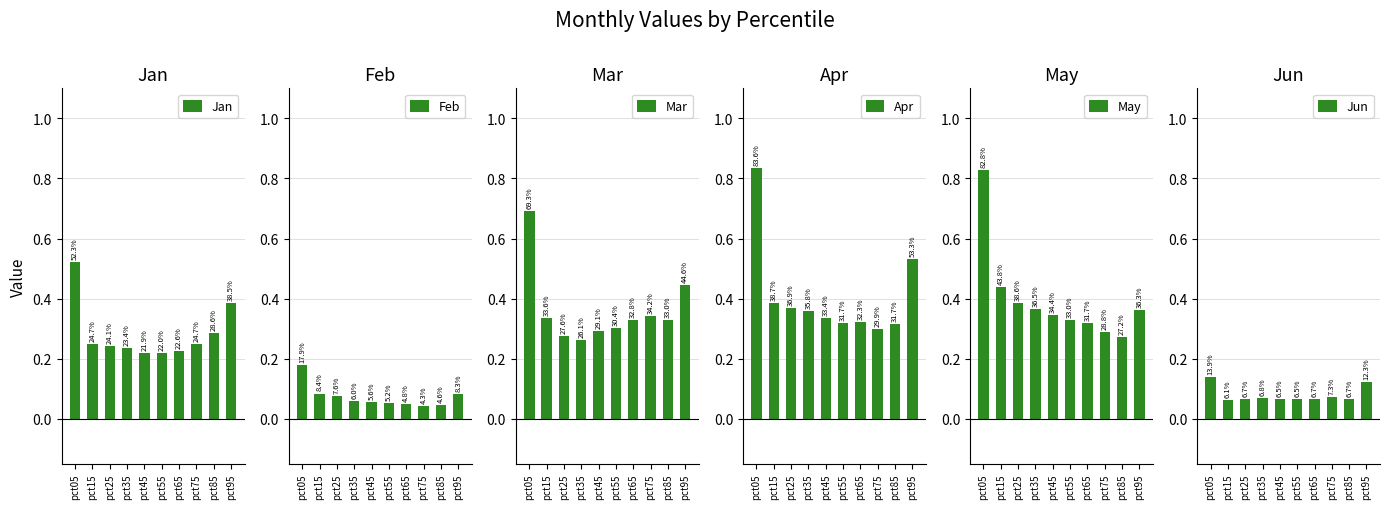

Which series has the largest range (max minus min)?

May